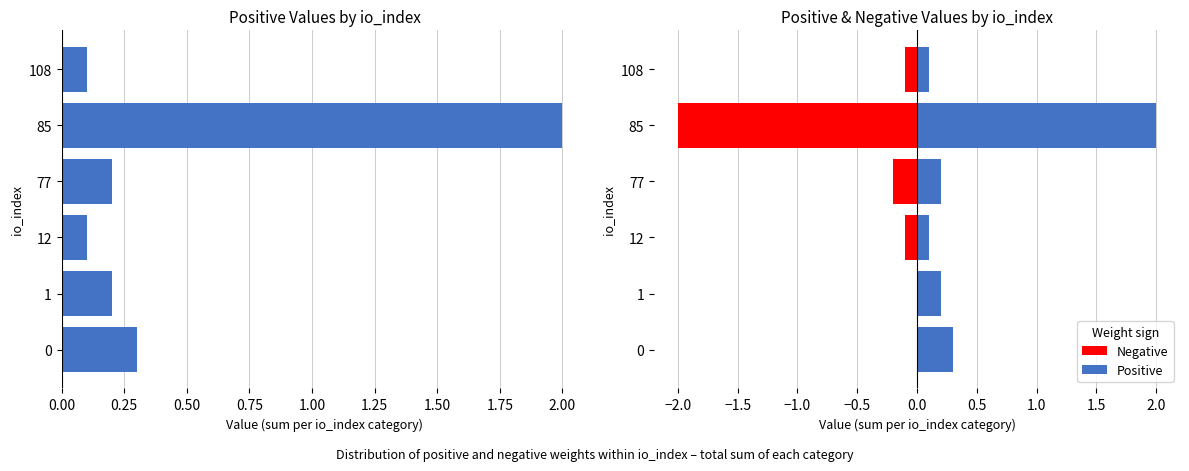

Which series changed the most between 12 and 77?

Positive